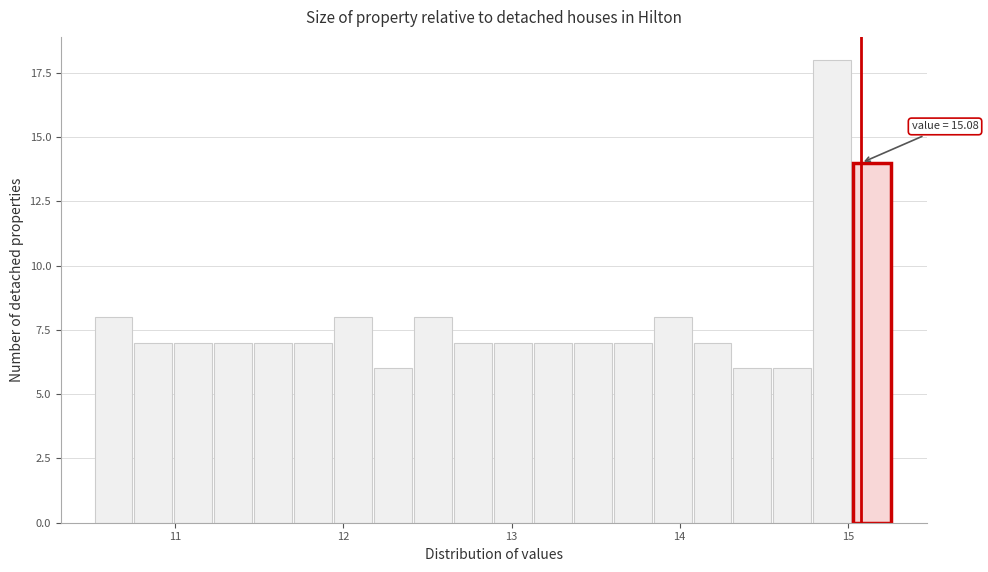

Around what value on the x-axis is the tallest bar? Give the approximate position of its centre, as read against the axis.

14.9